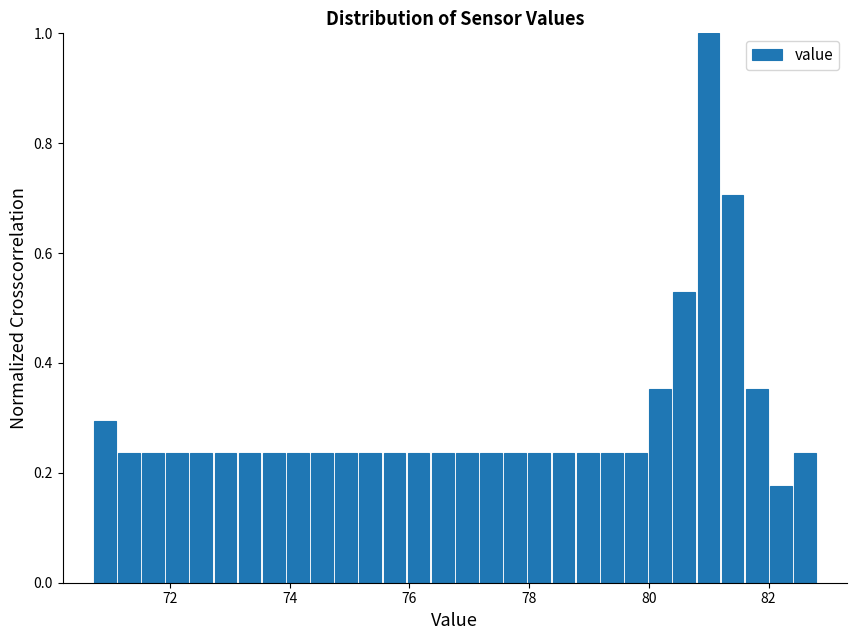

Read against the x-axis, roughly where is the centre of the tallest bar?

81.0